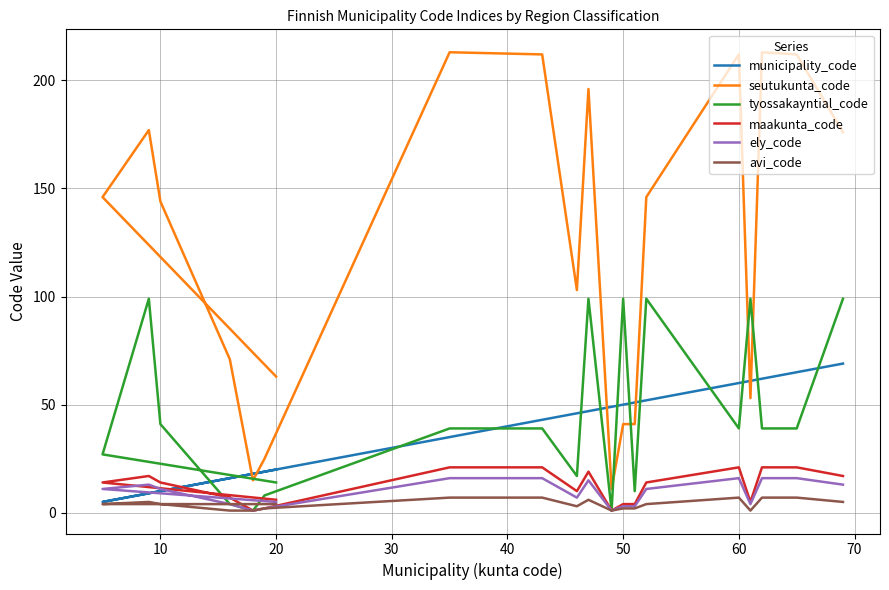

True or false: ely_code and avi_code cross at least once.

False